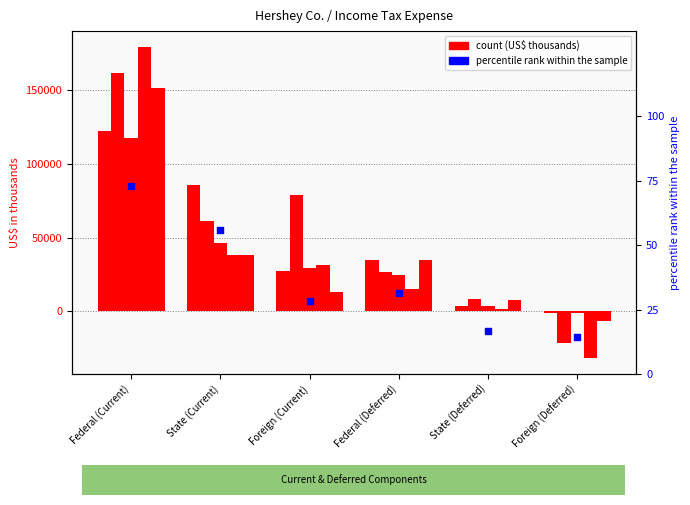

Which has a higher value, Federal (Current) or Federal (Deferred)?

Federal (Current)